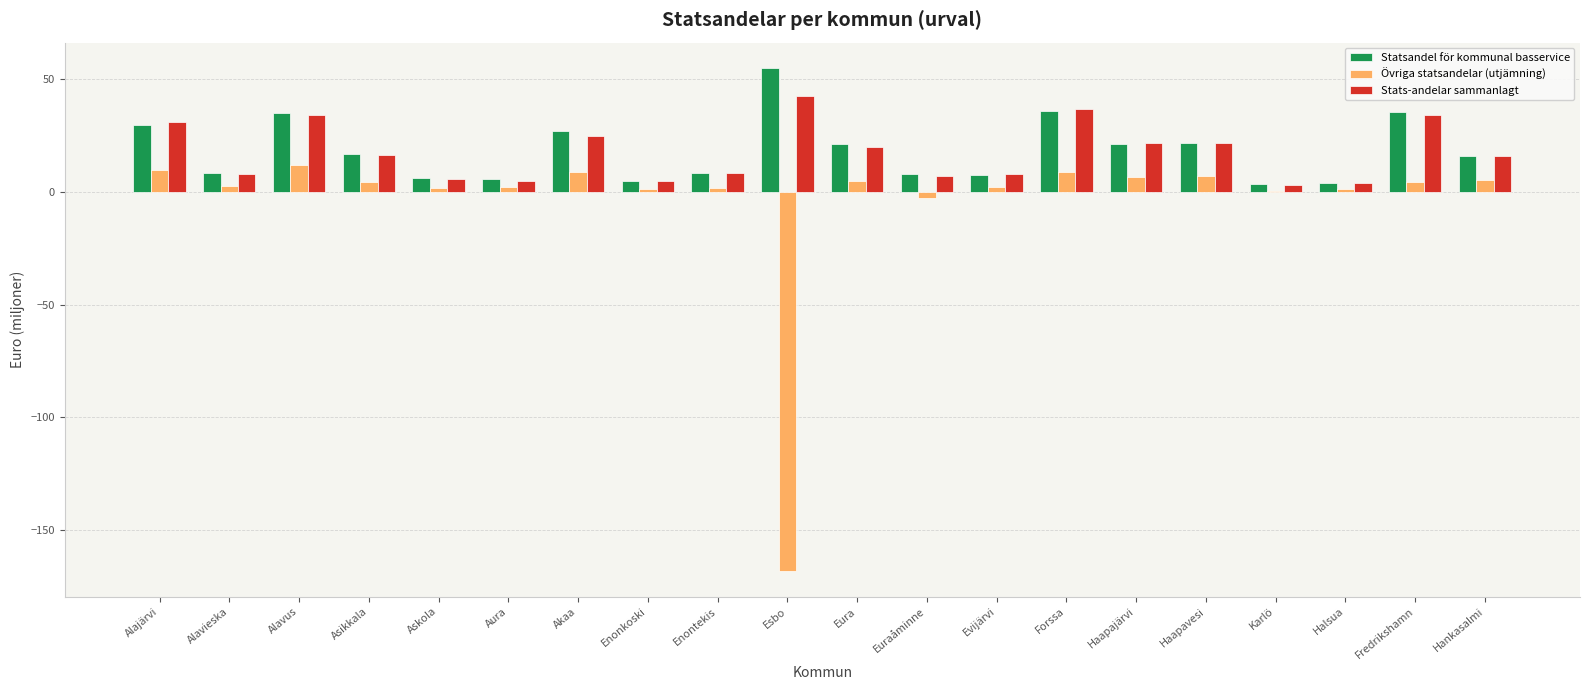

What is the sum of the Stats-andelar sammanlagt values at Halsua and Alavieska?

11.6